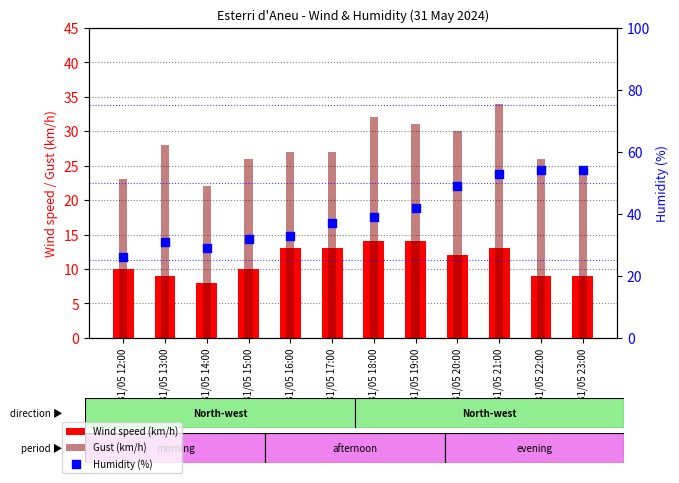

At which category is the sum across all series the highest?

31/05 21:00